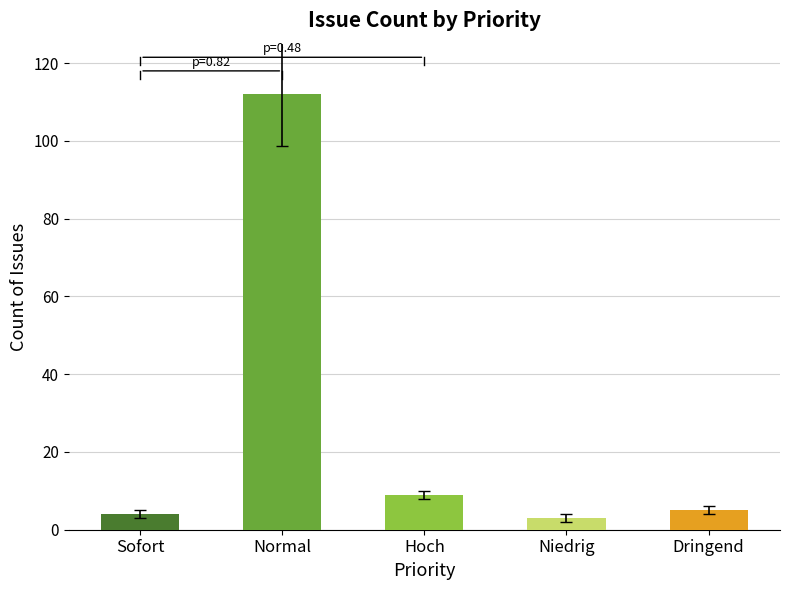

Where does the data first go above 6?

Normal